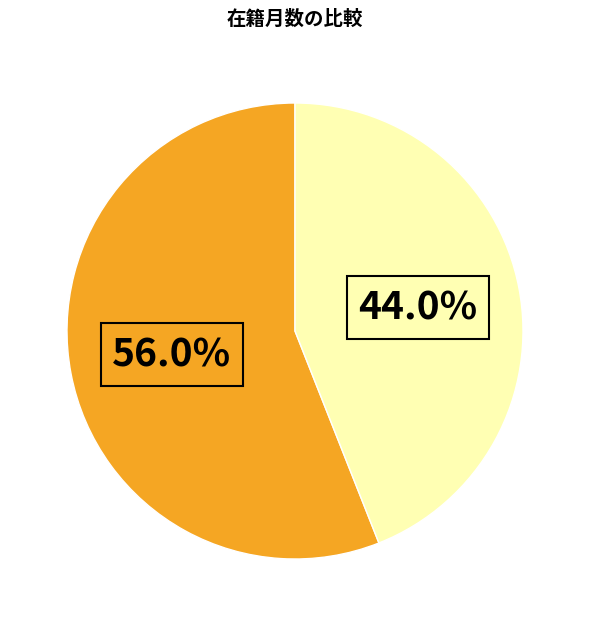

Count the number of slices in the pie.

2